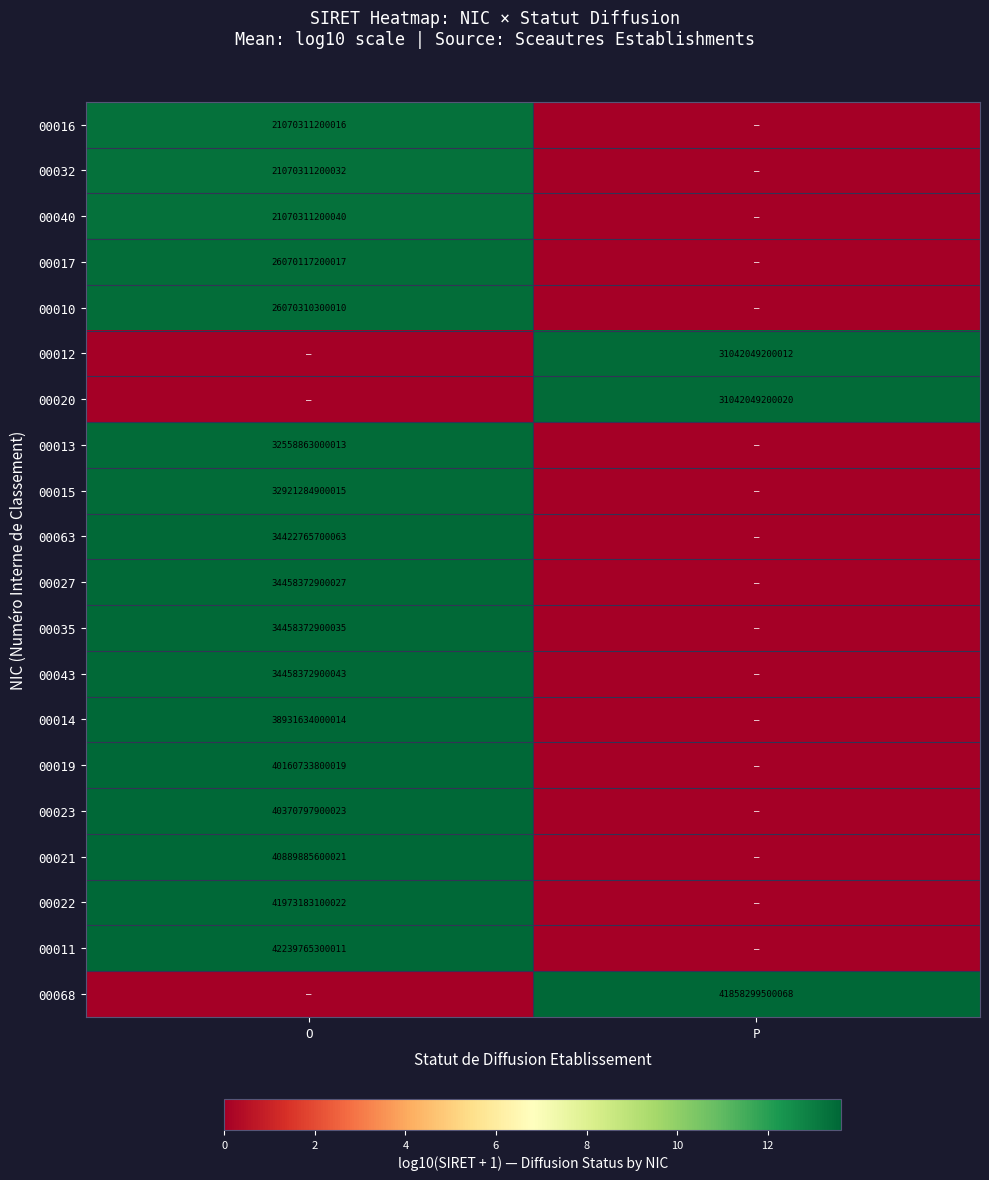

The value of 00020 at P is 55225393297798. True or false?

False